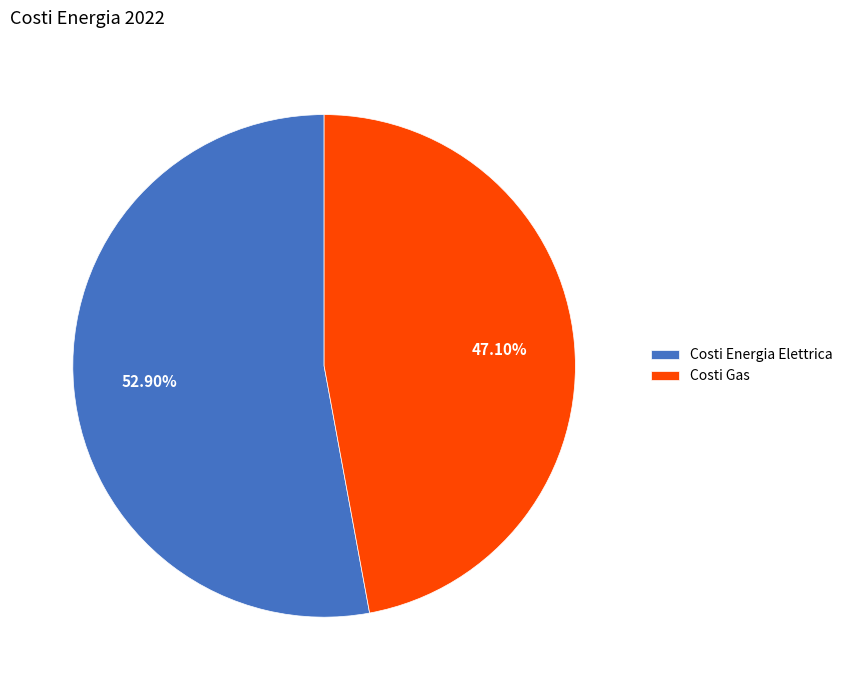

What is the largest slice in the pie chart?

Costi Energia Elettrica